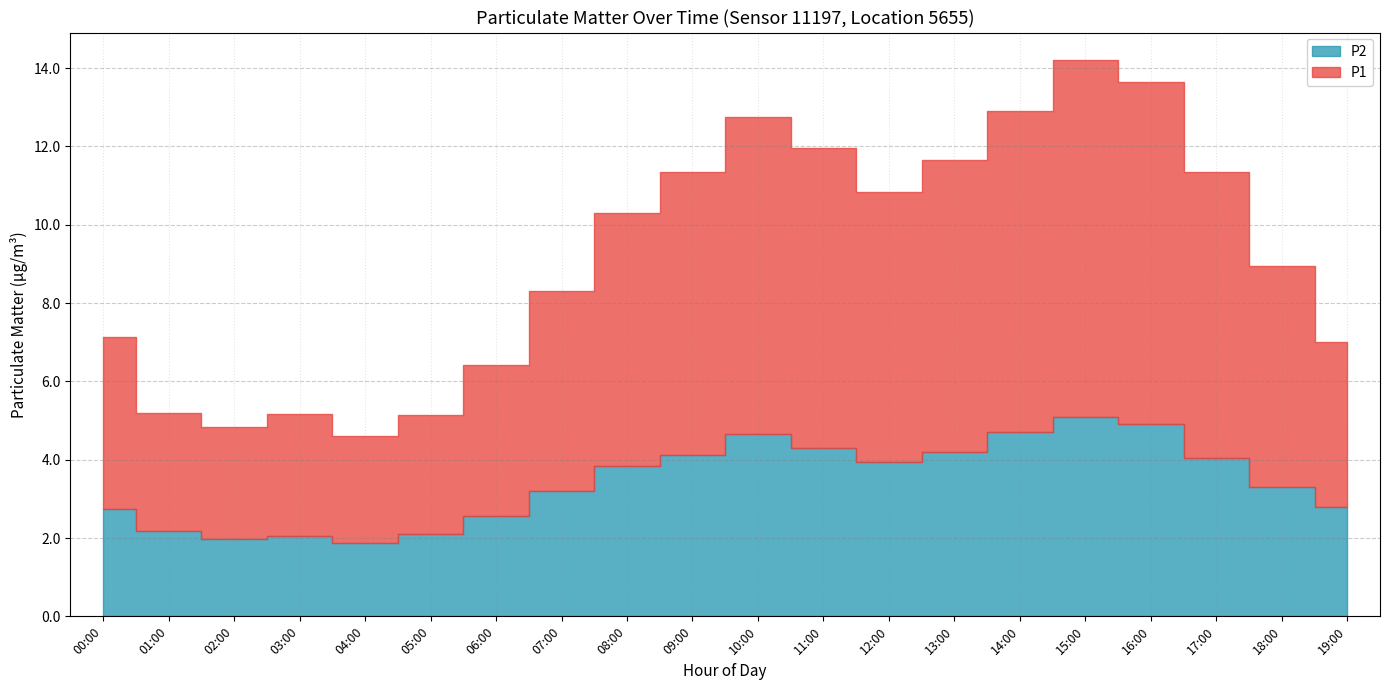

What is the label of the 18th point from the left?

17:00